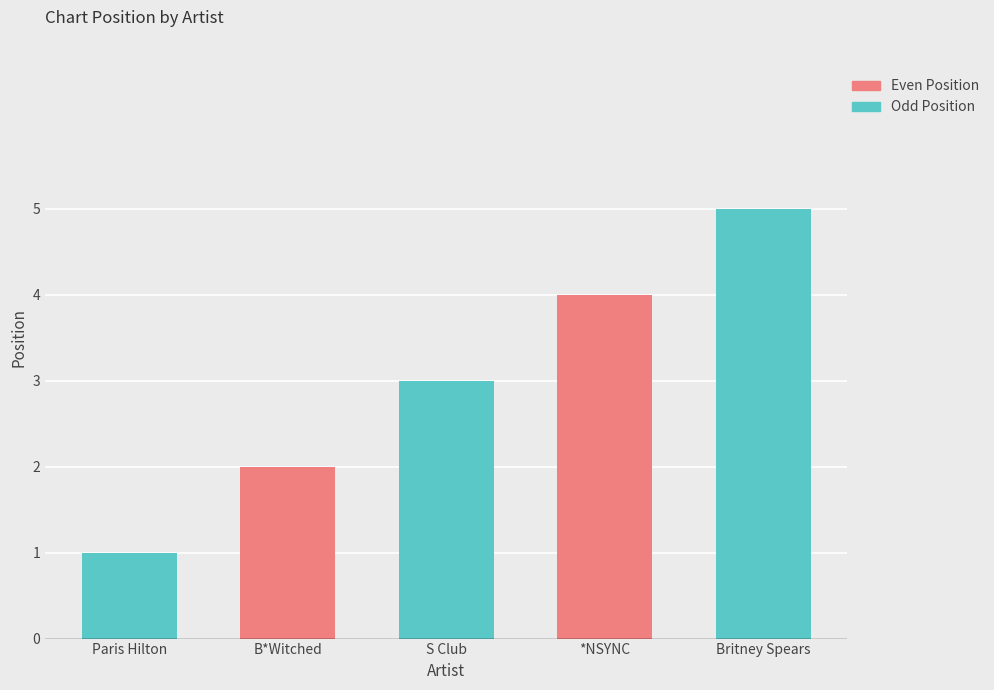

List the labels in order of value, largest first.

Britney Spears, *NSYNC, S Club, B*Witched, Paris Hilton